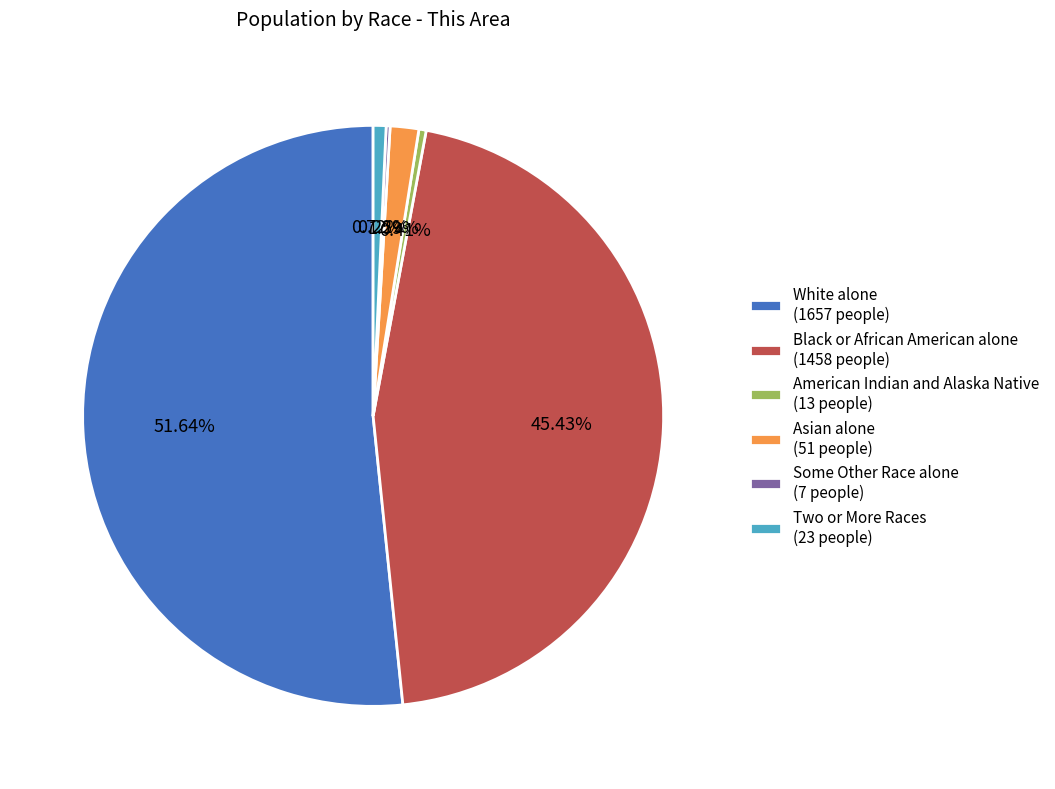

What is the ratio of the value at Black or African American alone (1458 people) to the value at Asian alone (51 people)?

28.6